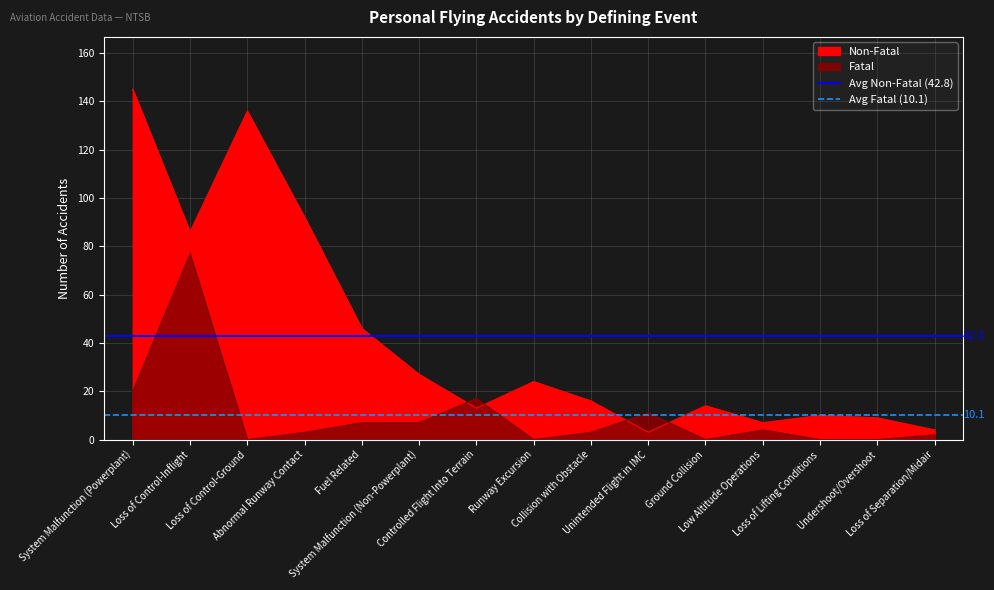

Which category has the lowest value in the Avg Fatal (10.1) series?

System Malfunction (Powerplant)